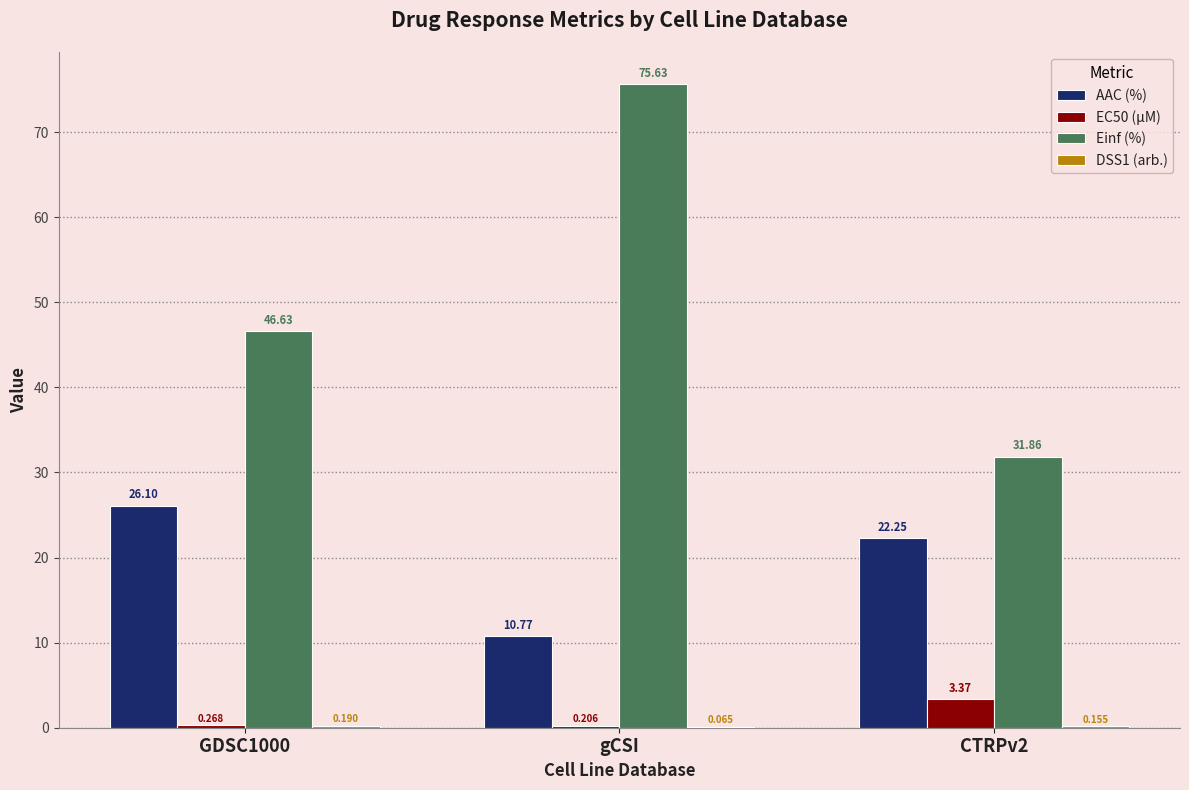

At which category does the chart reach its peak across all series?

gCSI